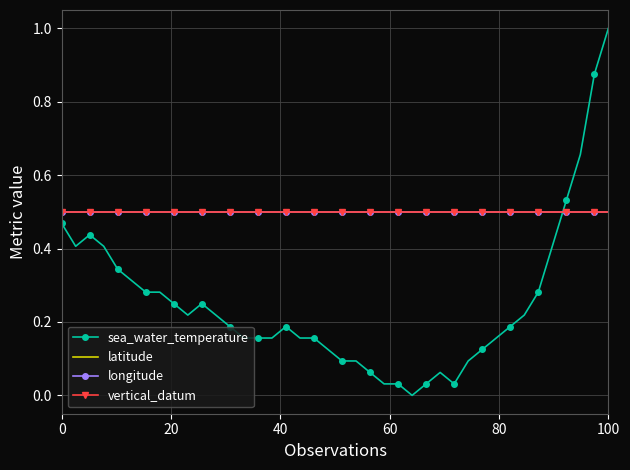

What is the lowest value of the latitude series?

0.5